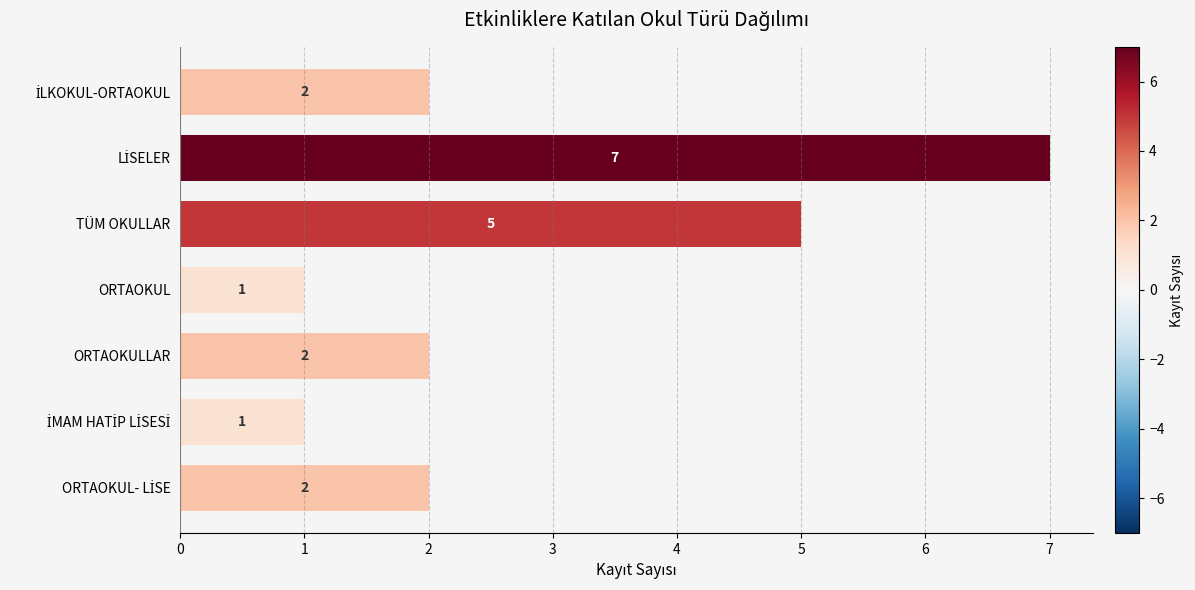

What is the difference between the maximum and minimum values?

6